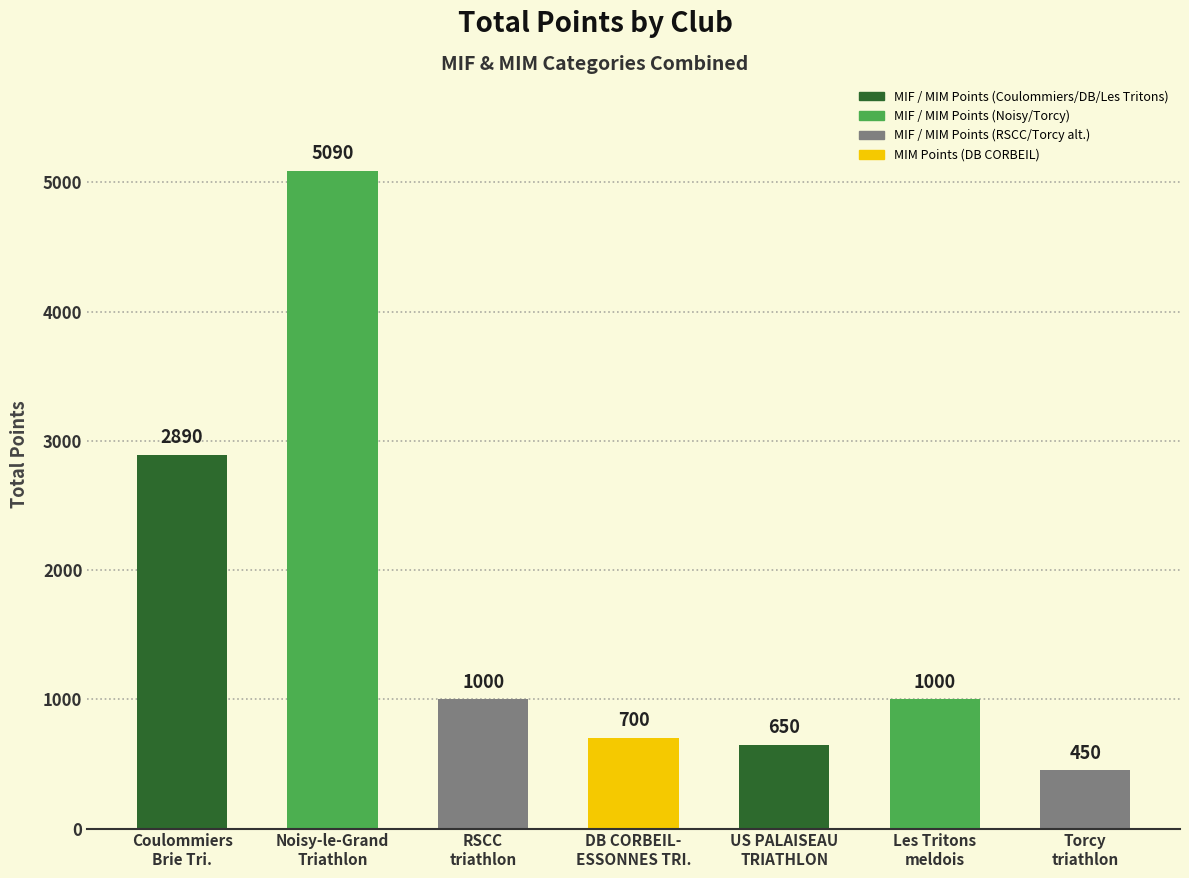

What is the label of the 6th bar from the right?

Noisy-le-Grand
Triathlon